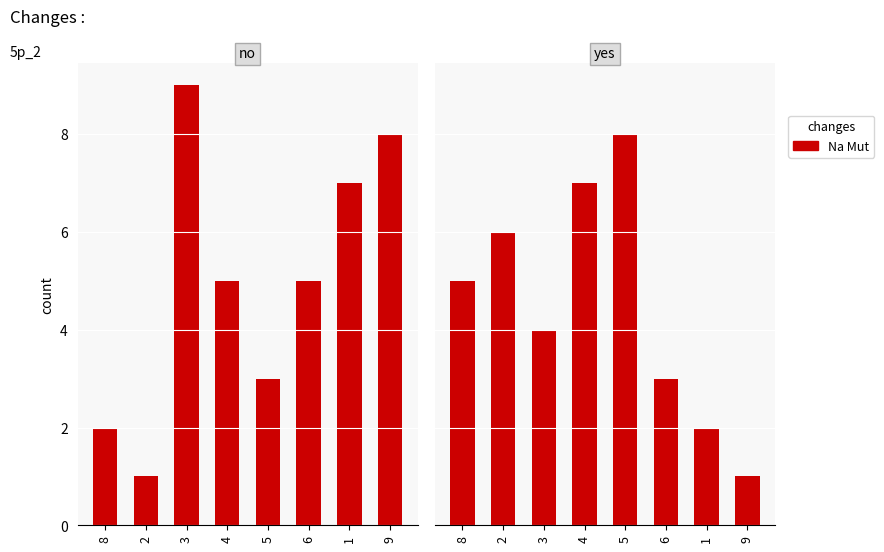

What is the difference between the maximum and second lowest values?

6